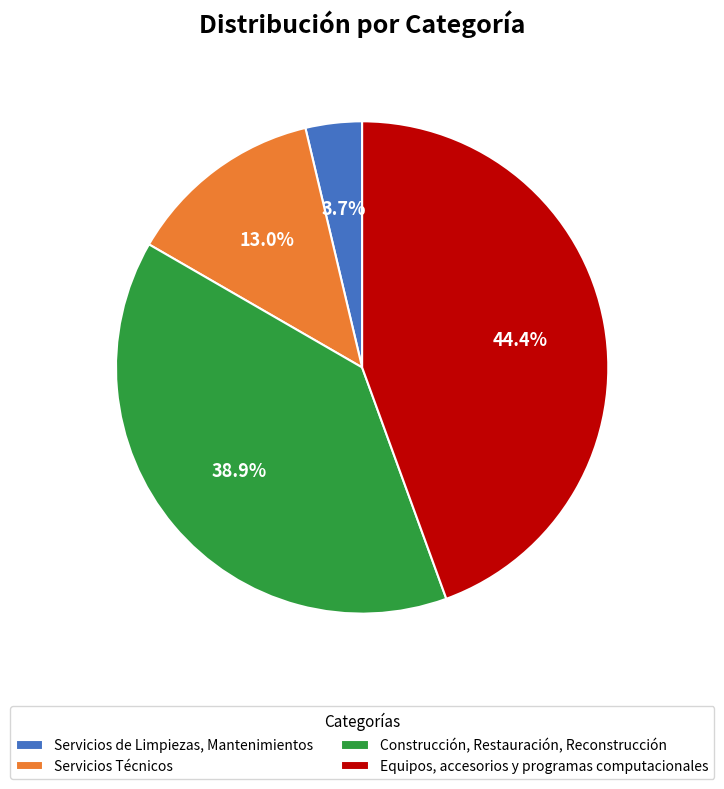

Rank the categories by value from lowest to highest.

Servicios de Limpiezas, Mantenimientos, Servicios Técnicos, Construcción, Restauración, Reconstrucción, Equipos, accesorios y programas computacionales